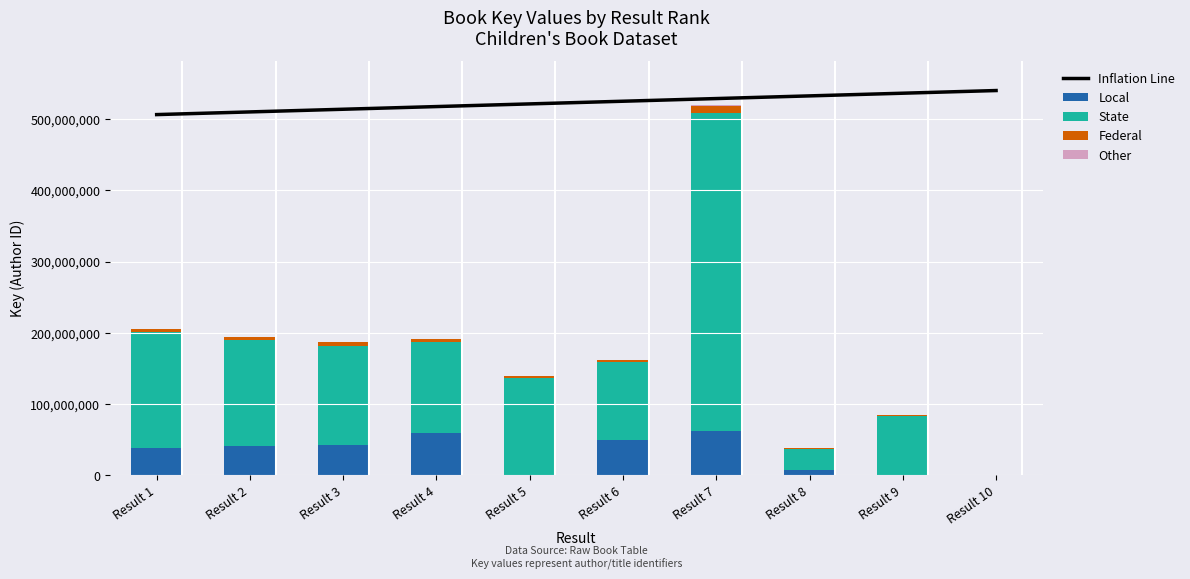

Reading left to right, extract all data points from this chart.

Inflation Line: Result 1=506196886.6	Result 2=509946493.2	Result 3=513696099.8	Result 4=517445706.4	Result 5=521195312.9	Result 6=524944919.5	Result 7=528694526.1	Result 8=532444132.6	Result 9=536193739.2	Result 10=539943345.8
Local: Result 1=38950379.8	Result 2=40659393.6	Result 3=42958727.2	Result 4=59185651.4	Result 5=0.0	Result 6=50268919.9	Result 7=62301155.3	Result 8=6893075.3	Result 9=0.0	Result 10=0.0
State: Result 1=161746577.2	Result 2=148890827.0	Result 3=138028258.4	Result 4=127726454.1	Result 5=137090767.0	Result 6=108483572.2	Result 7=445972436.5	Result 8=30597595.5	Result 9=82834045.6	Result 10=6449.0
Federal: Result 1=4100040.0	Result 2=3872323.2	Result 3=5603312.2	Result 4=3818429.1	Result 5=2800628.5	Result 6=3243156.1	Result 7=10383525.9	Result 8=765897.3	Result 9=1692217.5	Result 10=0.0
Other: Result 1=205002.0	Result 2=193616.2	Result 3=186777.1	Result 4=190921.5	Result 5=140031.4	Result 6=162157.8	Result 7=519176.3	Result 8=38294.9	Result 9=84610.9	Result 10=0.0